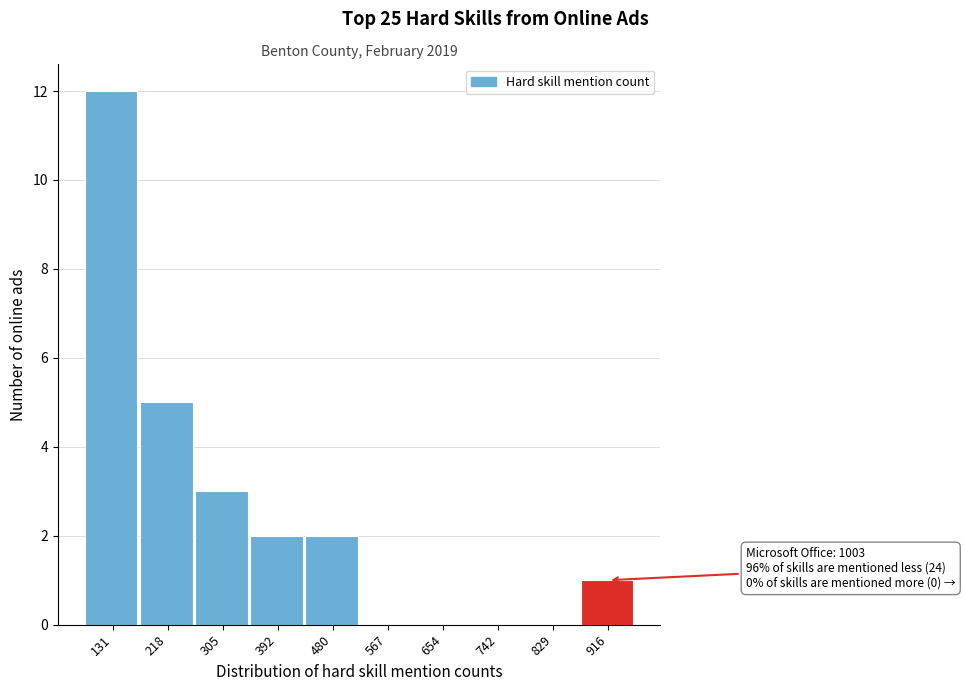

Reading left to right, extract all data points from this chart.

131=12	218=5	305=3	392=2	480=2	567=0	654=0	742=0	829=0	916=1